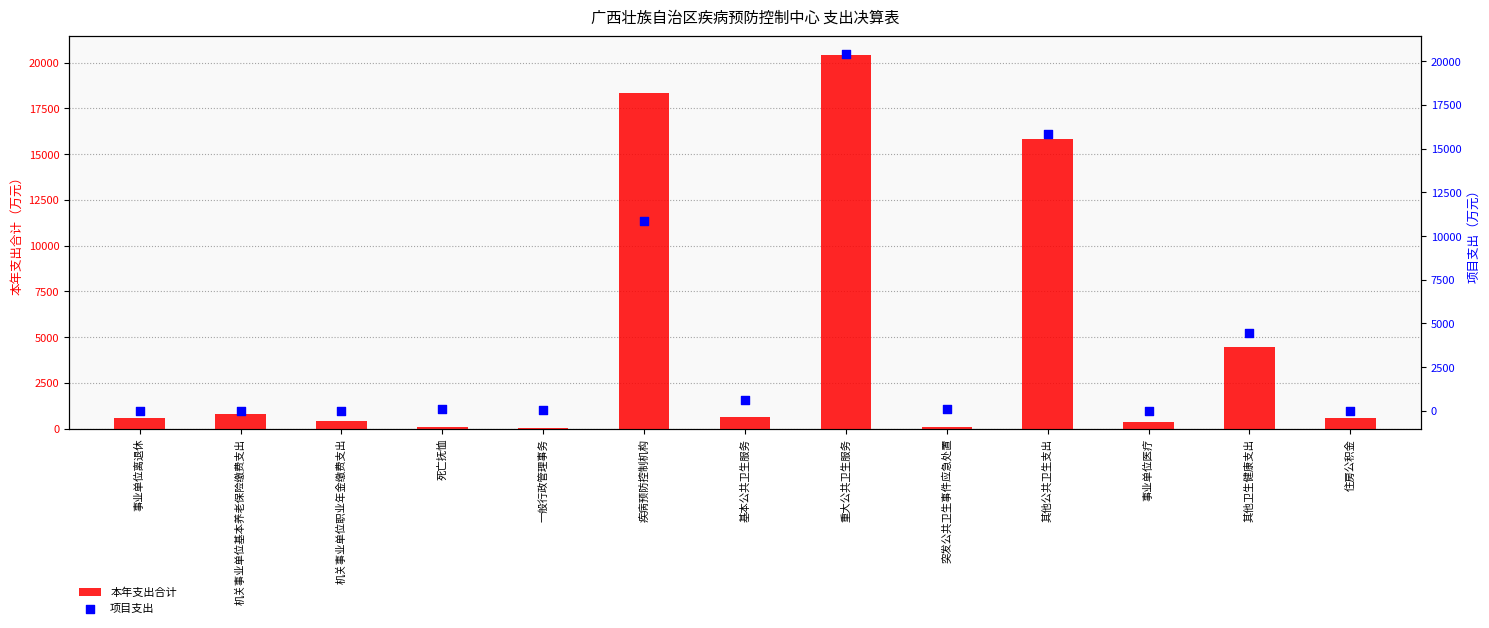

Which series contains the lowest Y value?

项目支出